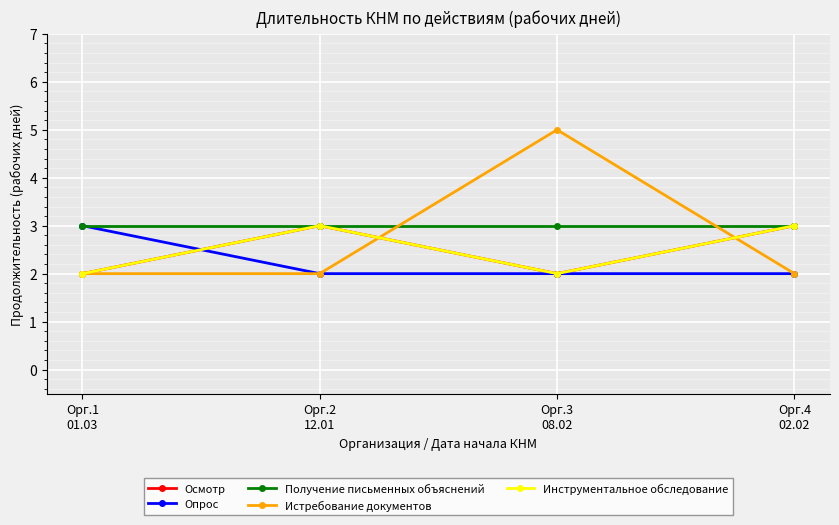

True or false: Истребование документов and Инструментальное обследование cross at least once.

True